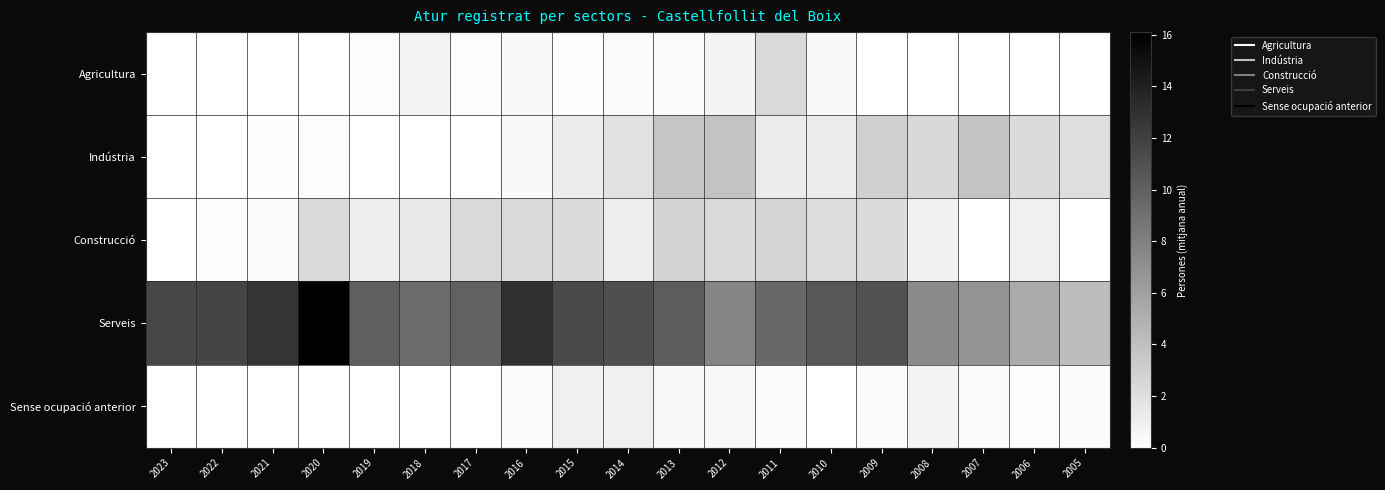

Reading left to right, extract all data points from this chart.

Agricultura: 2023=0.0	2022=0.0	2021=0.0	2020=0.0	2019=0.2	2018=0.7	2017=0.2	2016=0.4	2015=0.1	2014=0.3	2013=0.3	2012=0.7	2011=2.4	2010=0.4	2009=0.0	2008=0.0	2007=0.0	2006=0.0	2005=0.0
Indústria: 2023=0.0	2022=0.0	2021=0.1	2020=0.2	2019=0.0	2018=0.0	2017=0.0	2016=0.4	2015=1.3	2014=1.9	2013=3.7	2012=3.8	2011=1.3	2010=1.3	2009=3.0	2008=2.5	2007=3.8	2006=2.3	2005=2.1
Construcció: 2023=0.0	2022=0.2	2021=0.3	2020=2.4	2019=1.1	2018=1.5	2017=2.4	2016=2.4	2015=2.3	2014=1.1	2013=2.8	2012=2.4	2011=2.7	2010=2.2	2009=2.3	2008=0.9	2007=0.0	2006=1.0	2005=0.0
Serveis: 2023=11.6	2022=11.7	2021=12.8	2020=16.1	2019=10.1	2018=9.3	2017=9.9	2016=13.1	2015=11.5	2014=11.1	2013=10.3	2012=7.7	2011=9.5	2010=10.6	2009=10.9	2008=7.3	2007=6.8	2006=5.3	2005=4.2
Sense ocupació anterior: 2023=0.0	2022=0.0	2021=0.0	2020=0.0	2019=0.0	2018=0.0	2017=0.0	2016=0.3	2015=1.0	2014=1.0	2013=0.4	2012=0.5	2011=0.3	2010=0.0	2009=0.3	2008=0.7	2007=0.3	2006=0.2	2005=0.3